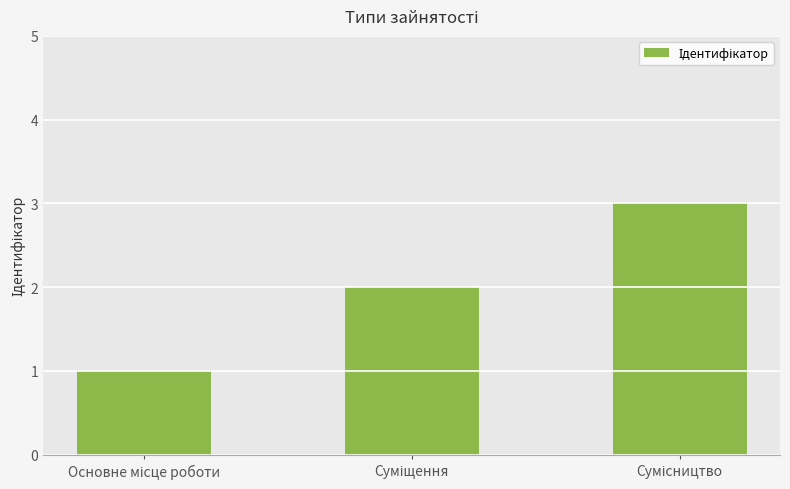

What is the sum of all values?

6